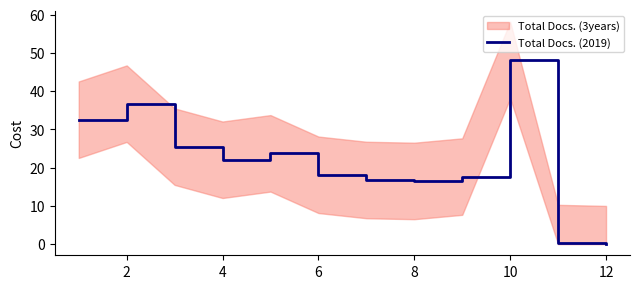

What is the sum of all values?

258.2